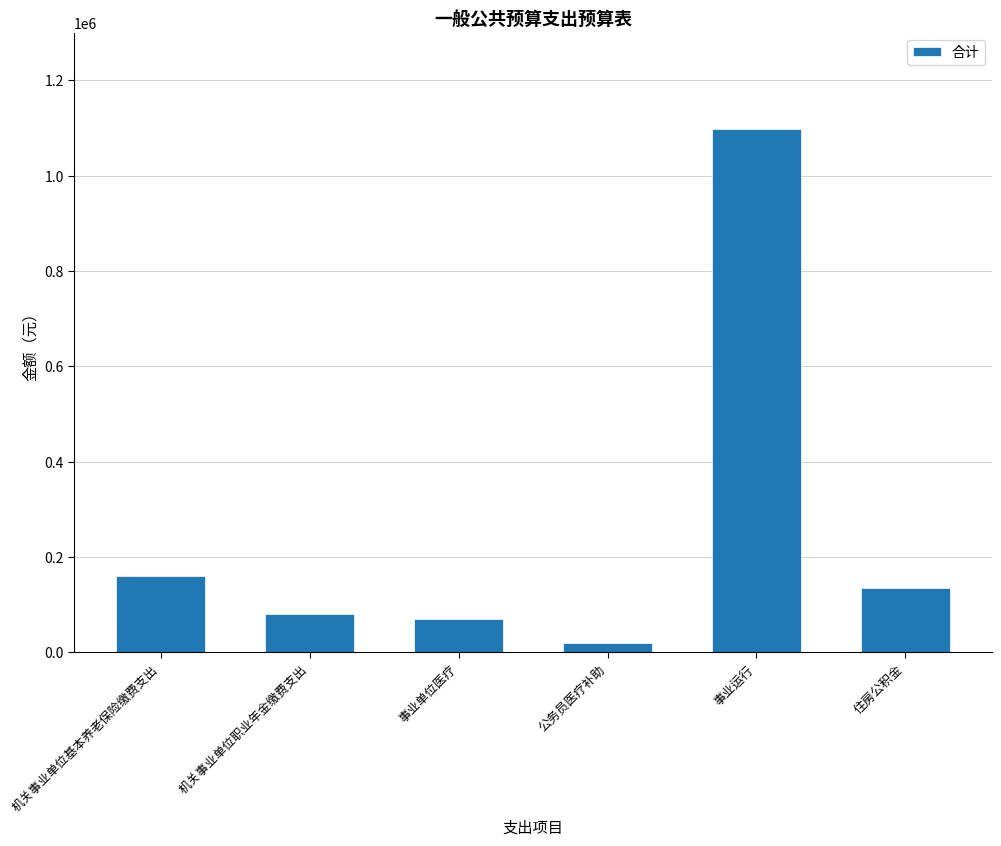

What is the maximum value shown in the chart?

1098657.8